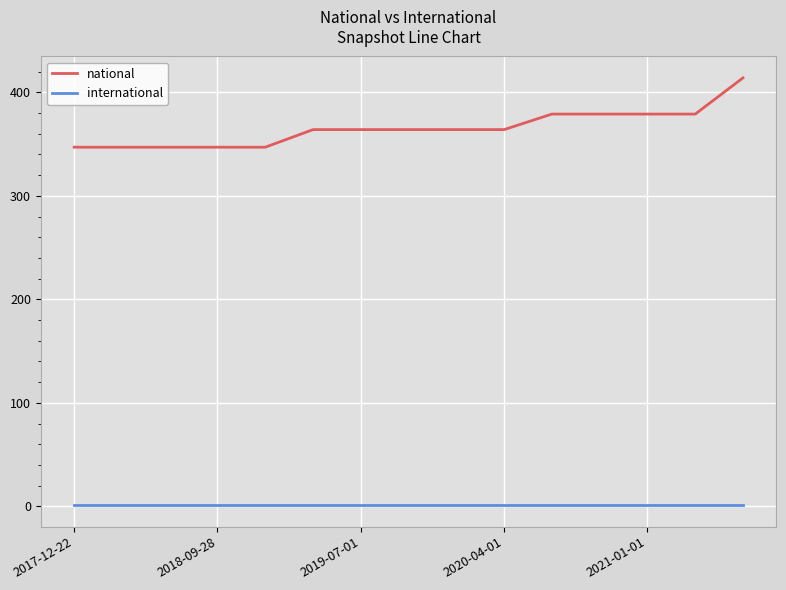

True or false: international and national intersect in this chart.

False